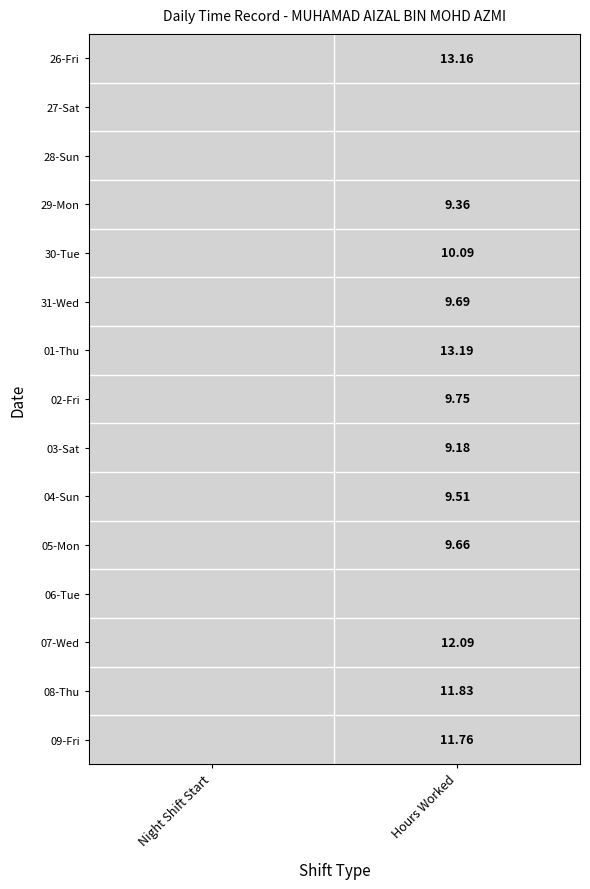

Between 0 and 1, which series saw the biggest shift?

01-Thu